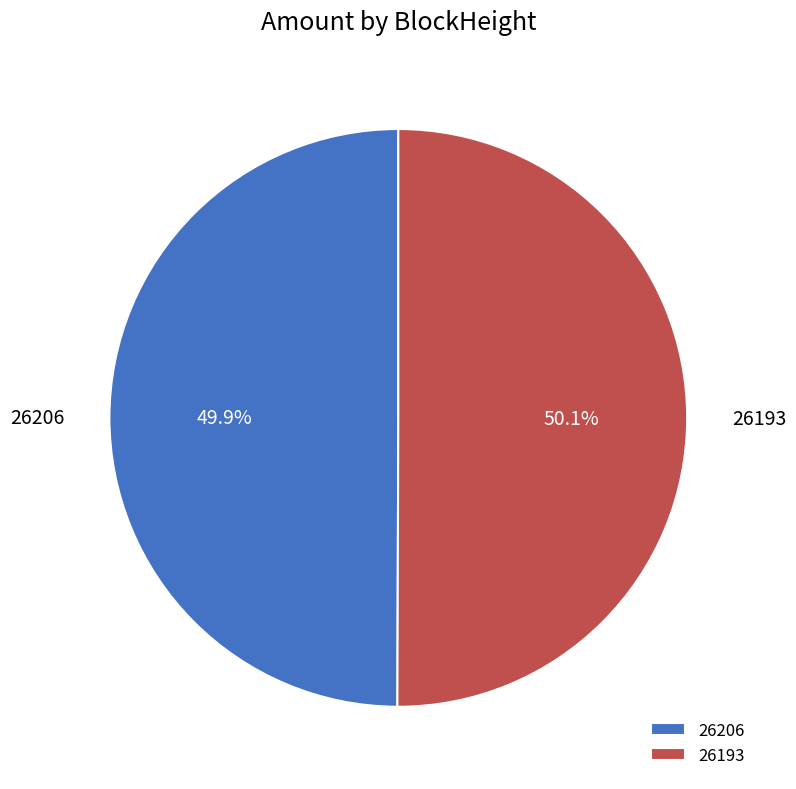

What percentage is the 26206 slice, to the nearest percent?

50%